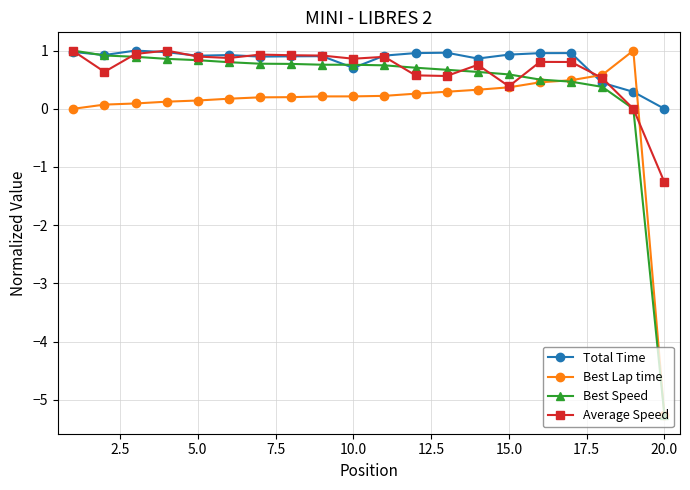

What is the maximum value shown in the chart?

1.0